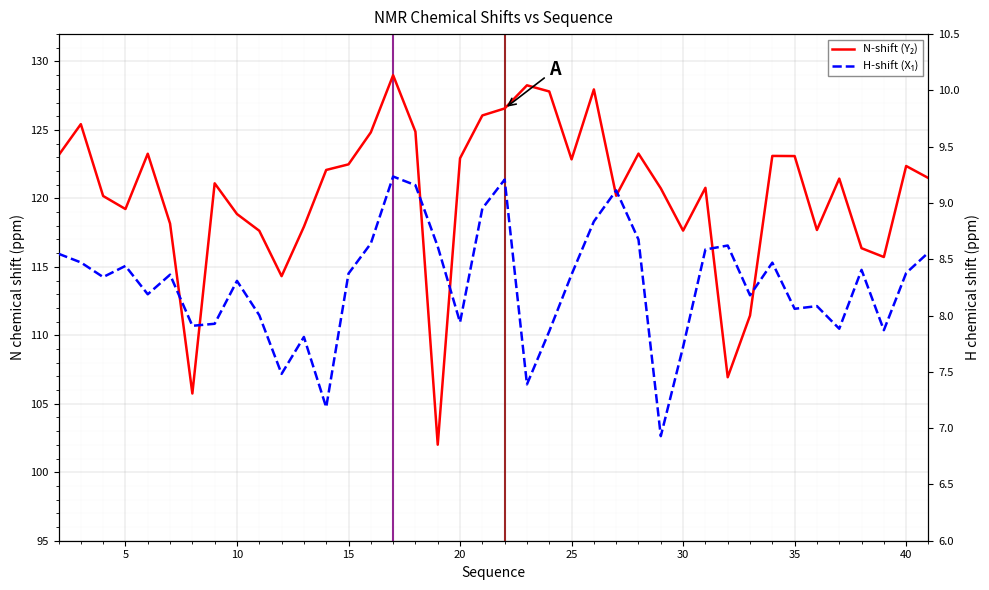

True or false: H-shift (X₁) and N-shift (Y₂) intersect in this chart.

False